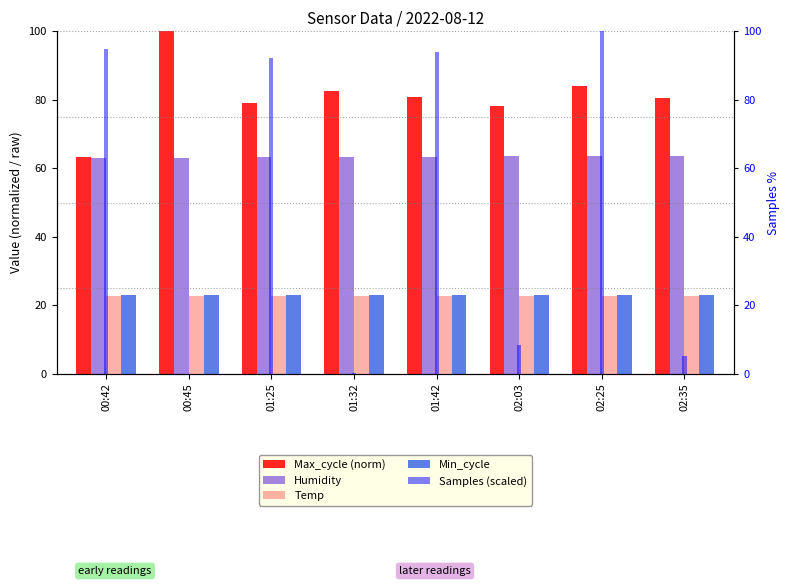

At how many categories does at least one series exceed 91?

5